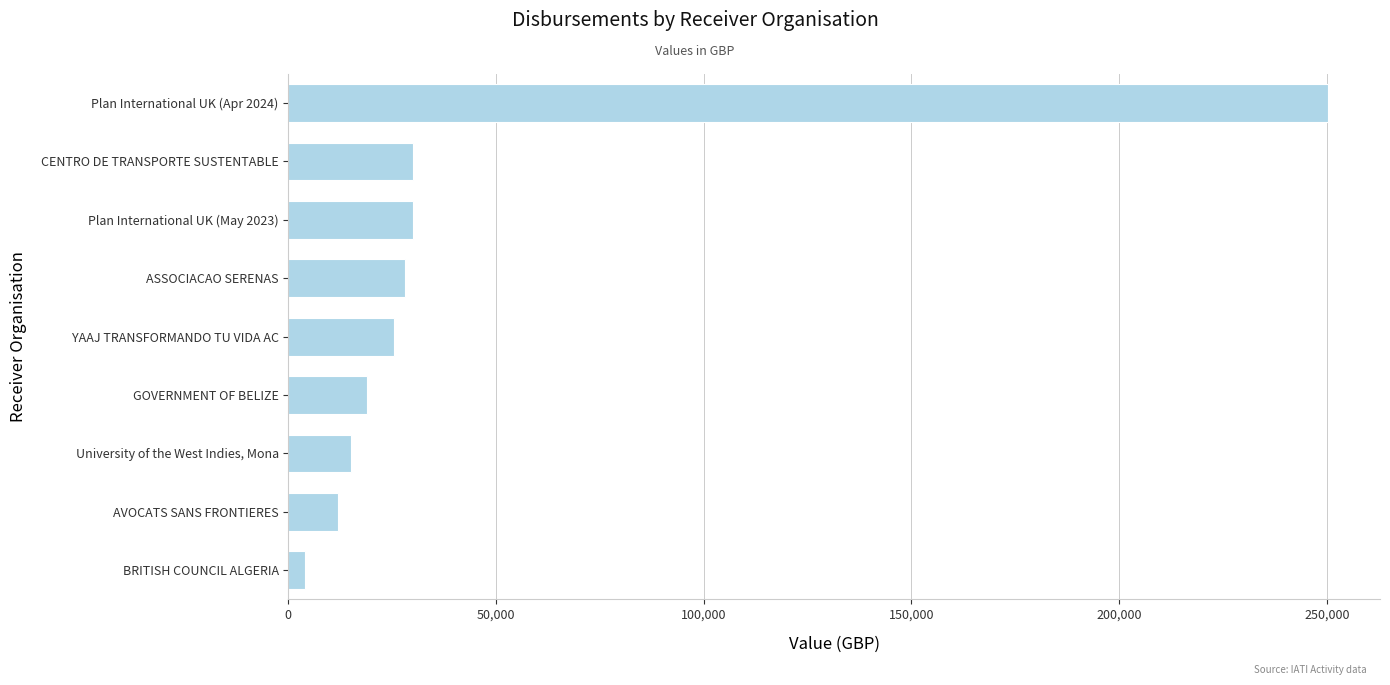

What is the ratio of the value at GOVERNMENT OF BELIZE to the value at CENTRO DE TRANSPORTE SUSTENTABLE?

0.6